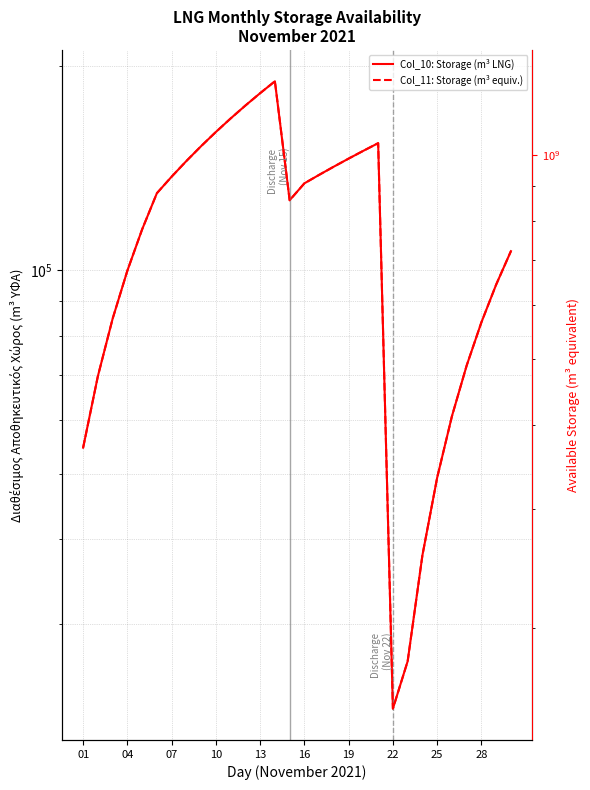

Is it true that Διαθέσιμος Αποθηκευτικός Χώρος (m3 ΥΦΑ) - Alt equals 891381458 at 07?

False